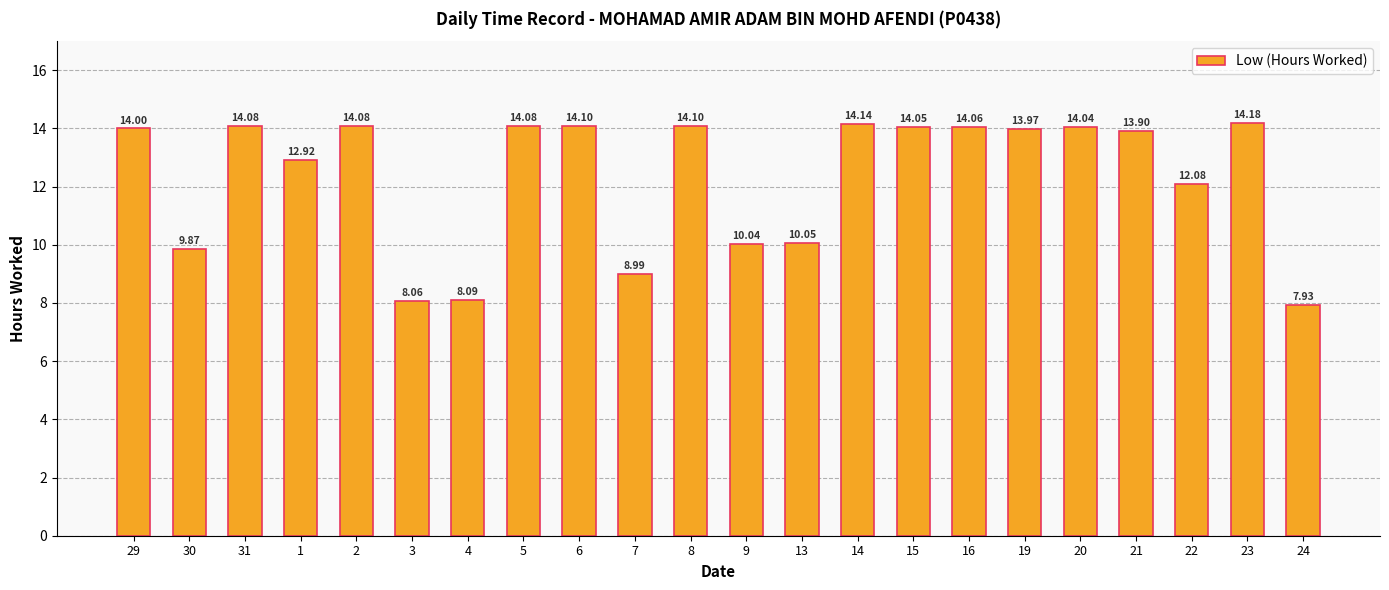

What is the label of the 15th bar from the left?

15